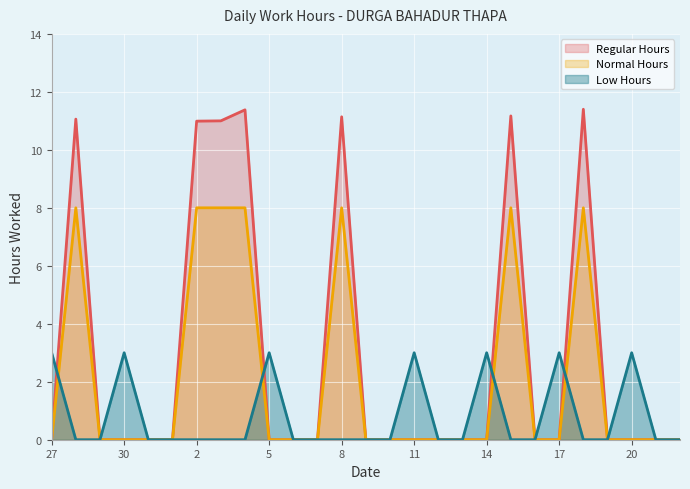

Which label corresponds to the smallest value in the chart?

27